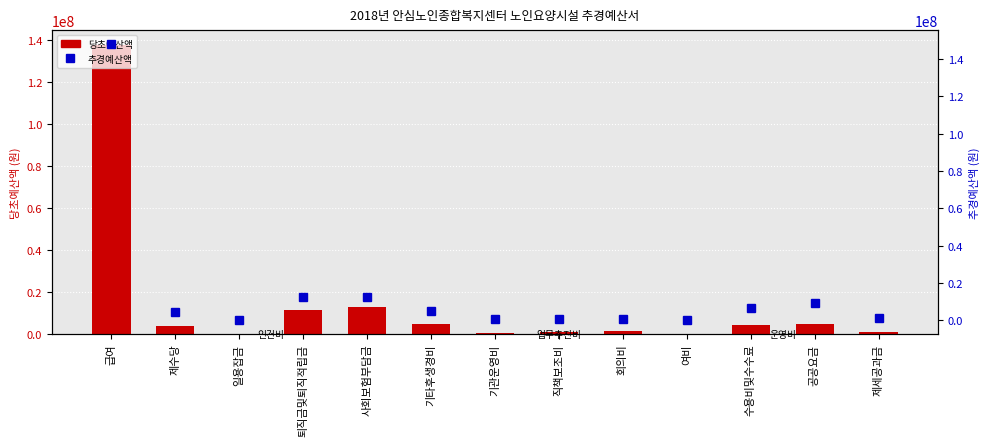

Are the bars horizontal?

No